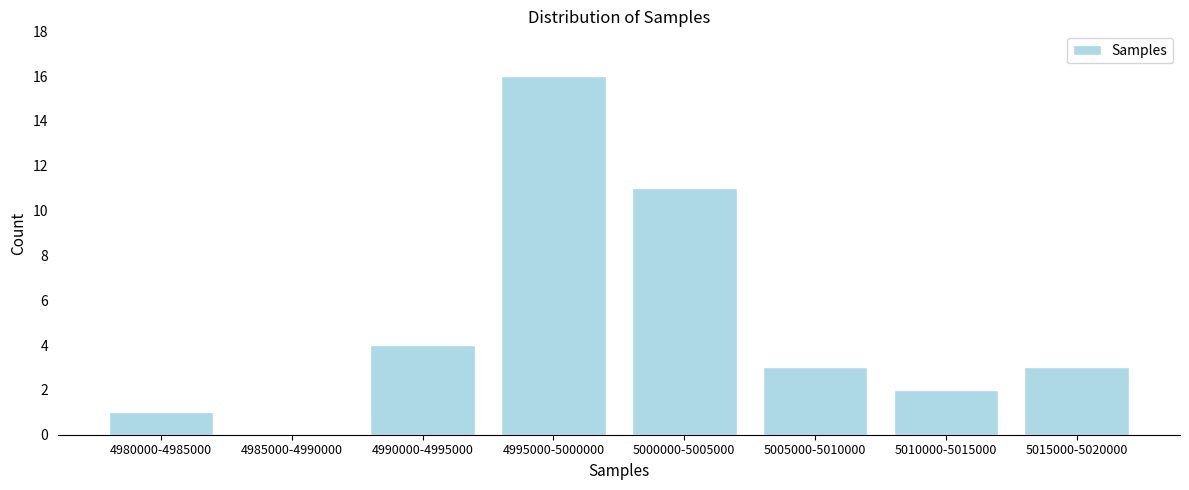

Reading left to right, what are all the values shown in this chart?

4980000-4985000=1	4985000-4990000=0	4990000-4995000=4	4995000-5000000=16	5000000-5005000=11	5005000-5010000=3	5010000-5015000=2	5015000-5020000=3